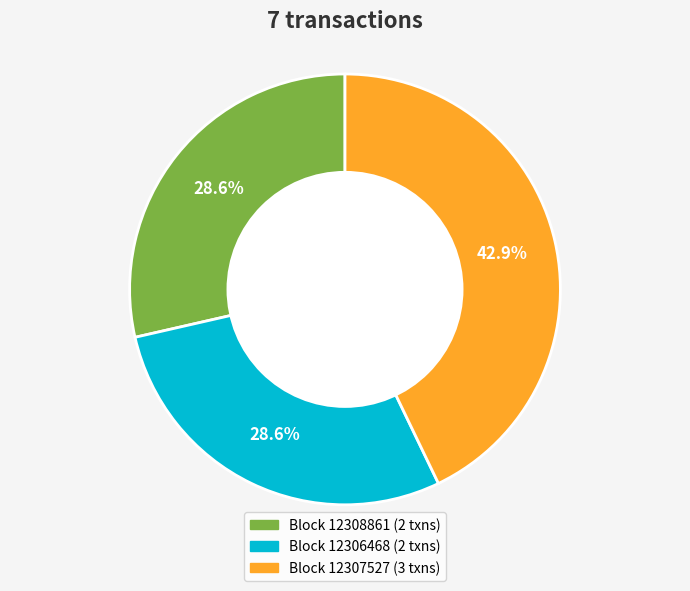

Count the number of slices in the pie.

3